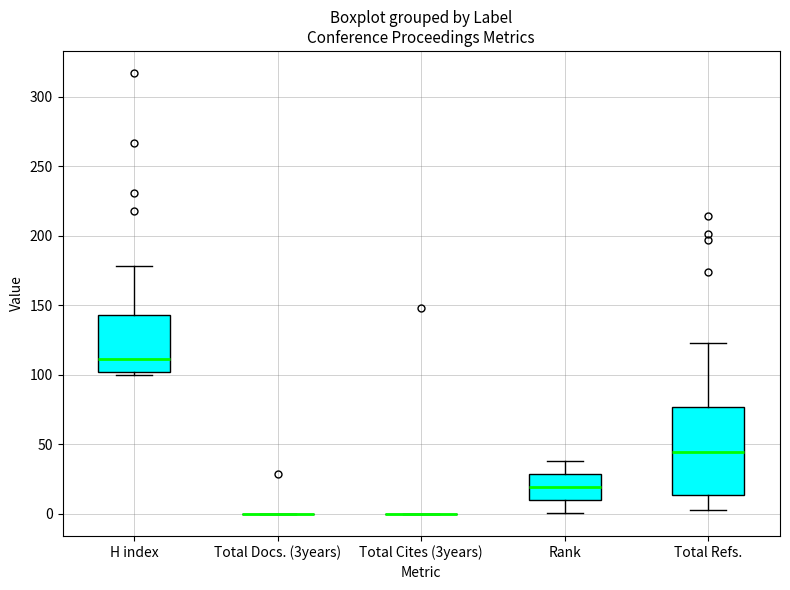

Reading left to right, read every box against the y-axis: the position of its median line, the range the box covers, and the ends of its whiskers. The values are not printed on the chart, so give them approximately, as read against the axis.

H index: median 110, box 100 to 145, whiskers 100 (just below the box's lower edge) to 180
Total Docs. (3years): box collapsed to a line at 0, whiskers 0 to 0
Total Cites (3years): box collapsed to a line at 0, whiskers 0 to 0
Rank: median 20, box 10 to 30, whiskers 0 to 40
Total Refs.: median 45, box 15 to 75, whiskers 5 to 125